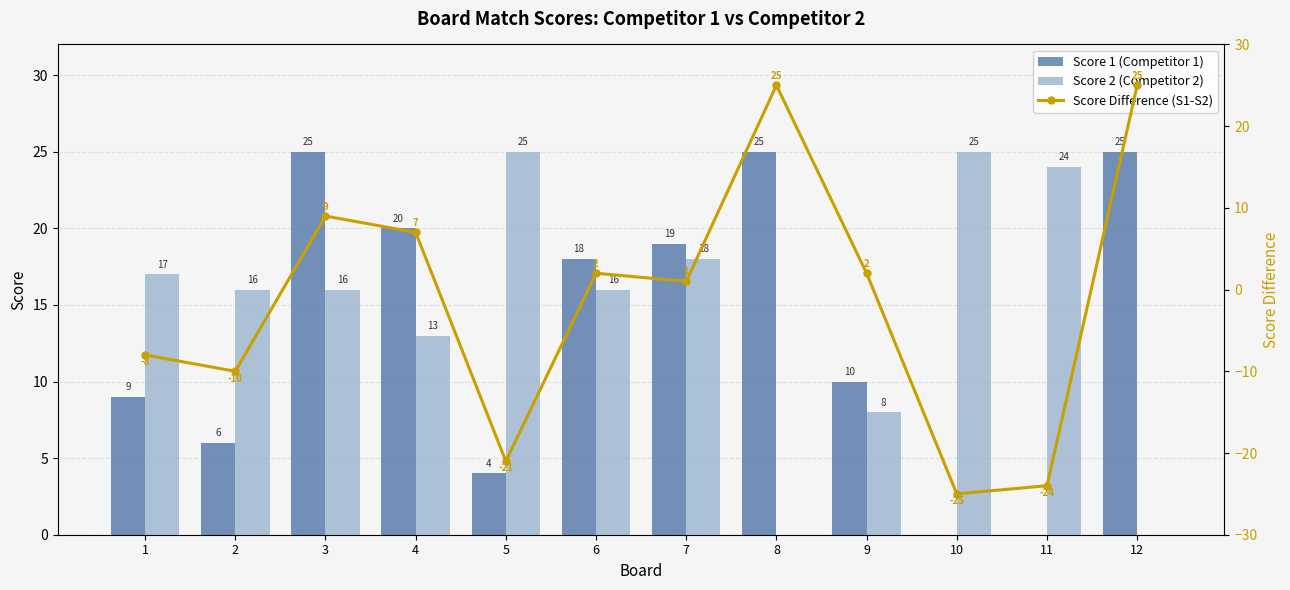

The value of Score 2 (Competitor 2) at 5 is 8. True or false?

False